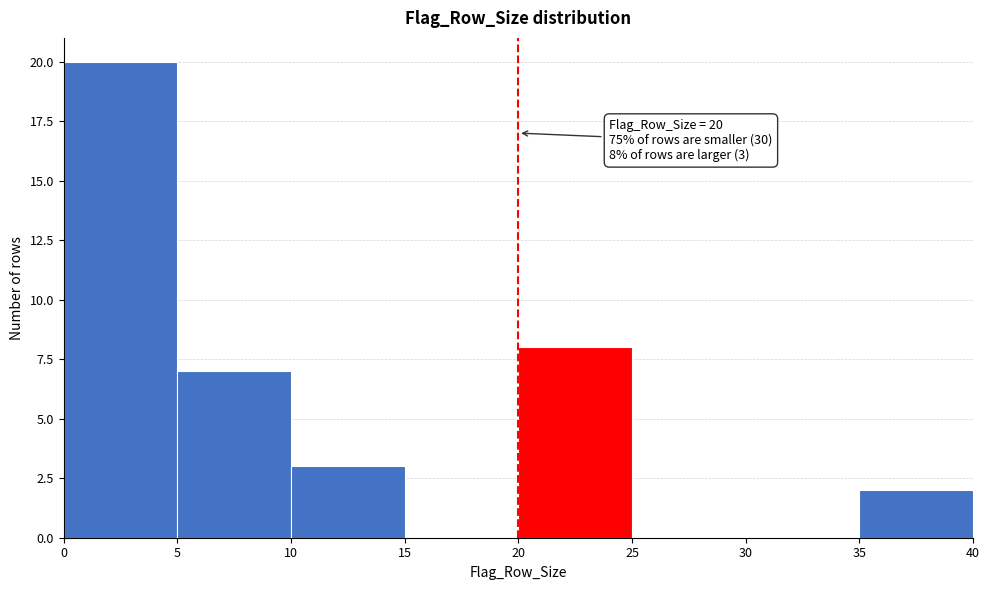

Over which range of the x-axis is the bar tallest?

0 to 5